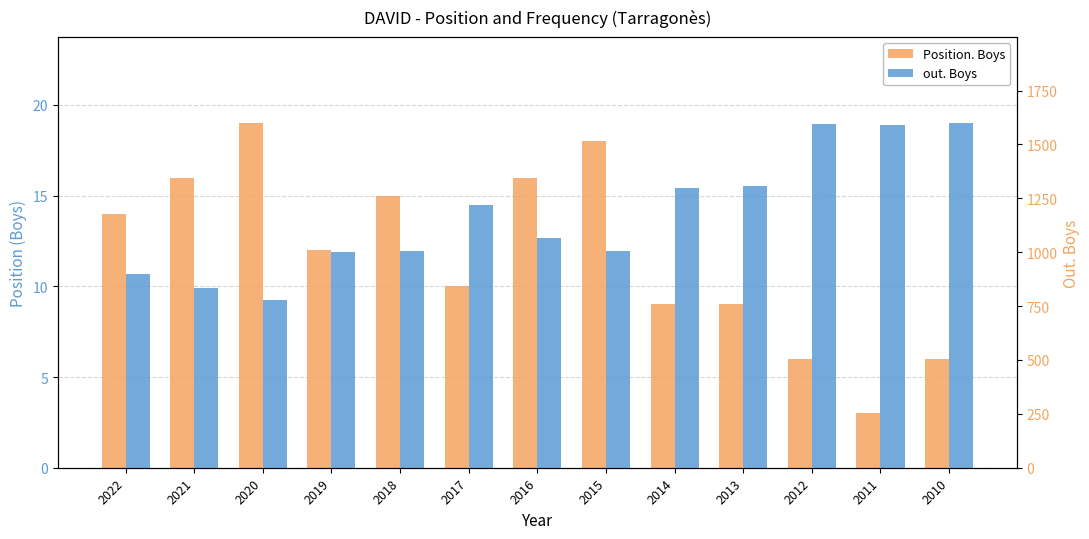

Is it true that Position. Boys equals 10 at 2012?

False